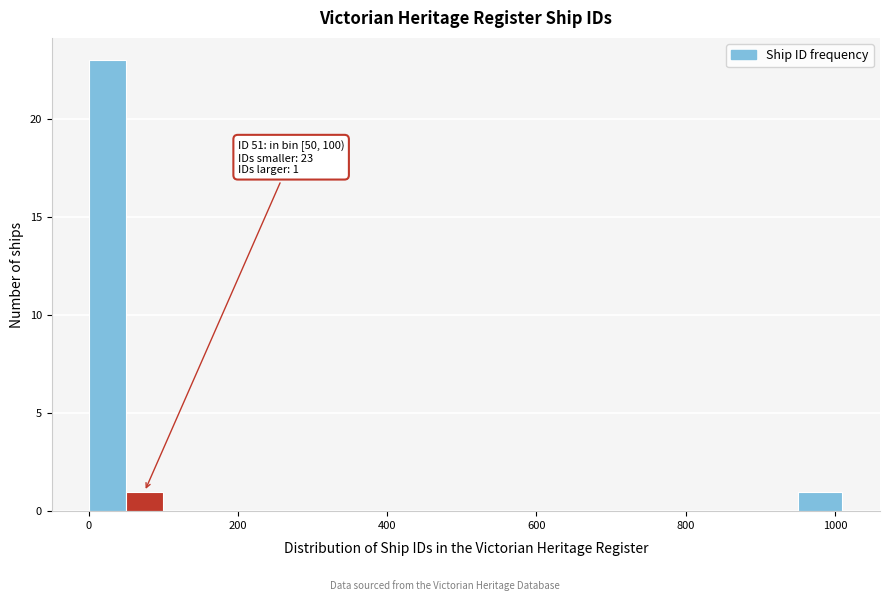

Around what value on the x-axis is the tallest bar? Give the approximate position of its centre, as read against the axis.

20